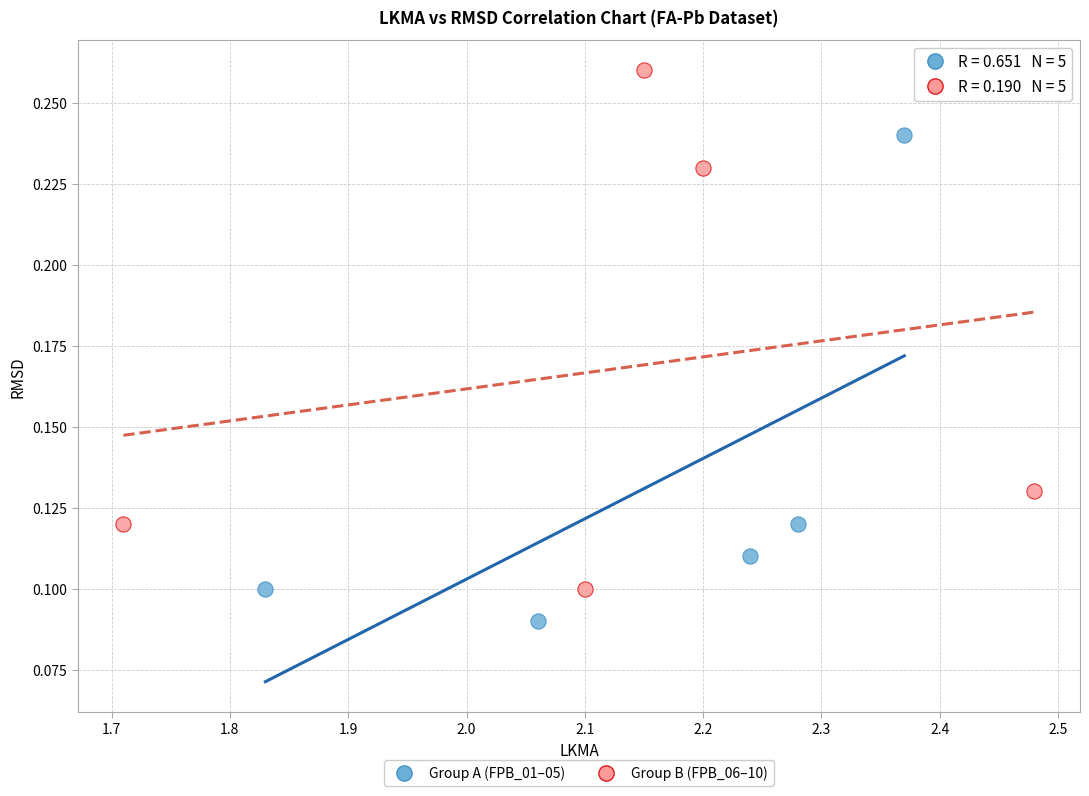

Which series reaches the minimum Y coordinate?

Group A (FPB_01–05)